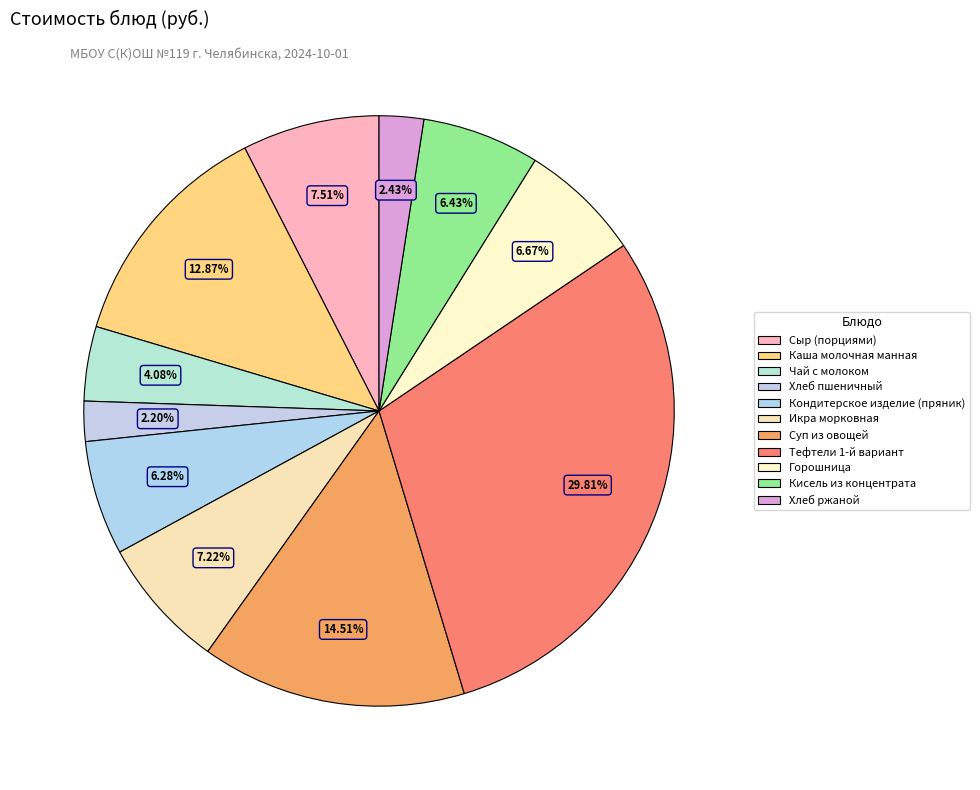

Combined, what portion of the pie is Тефтели 1-й вариант and Кисель из концентрата?

36.2%